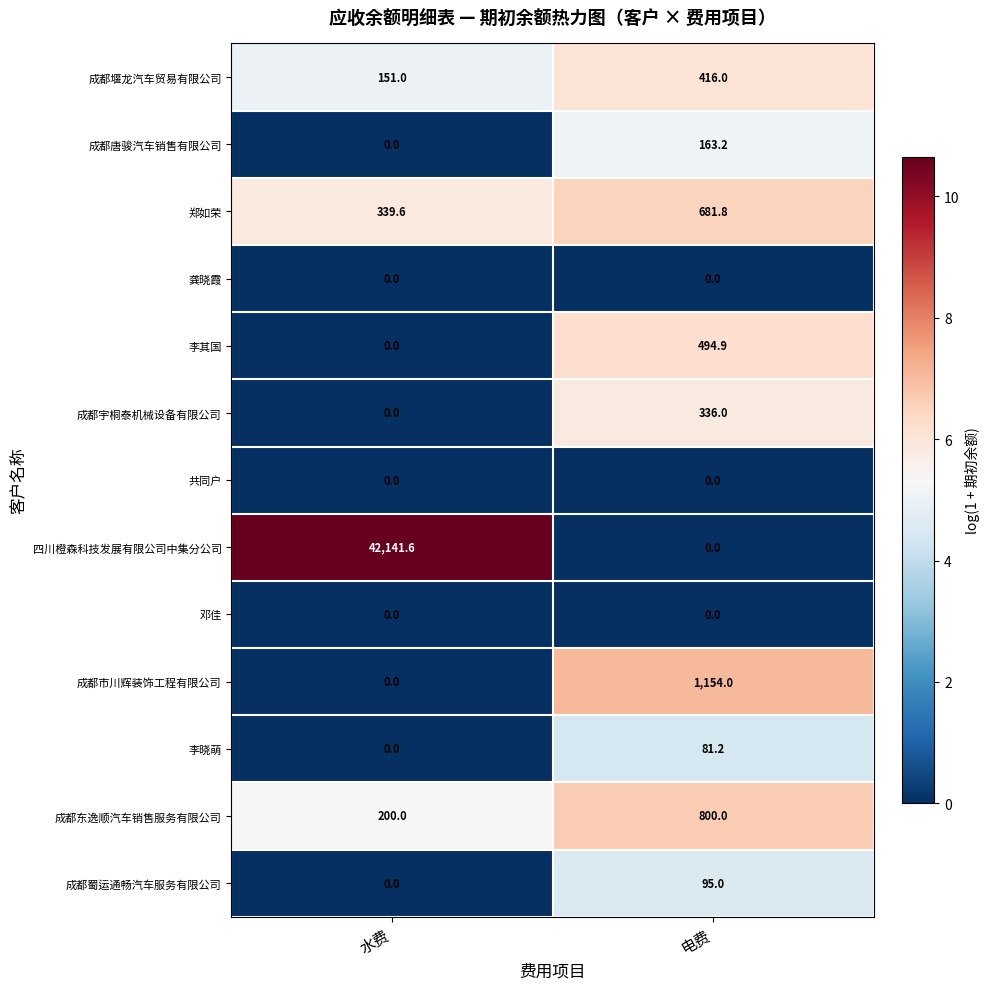

What is the approximate value of 成都蜀运通畅汽车服务有限公司 at 电费?

95.0